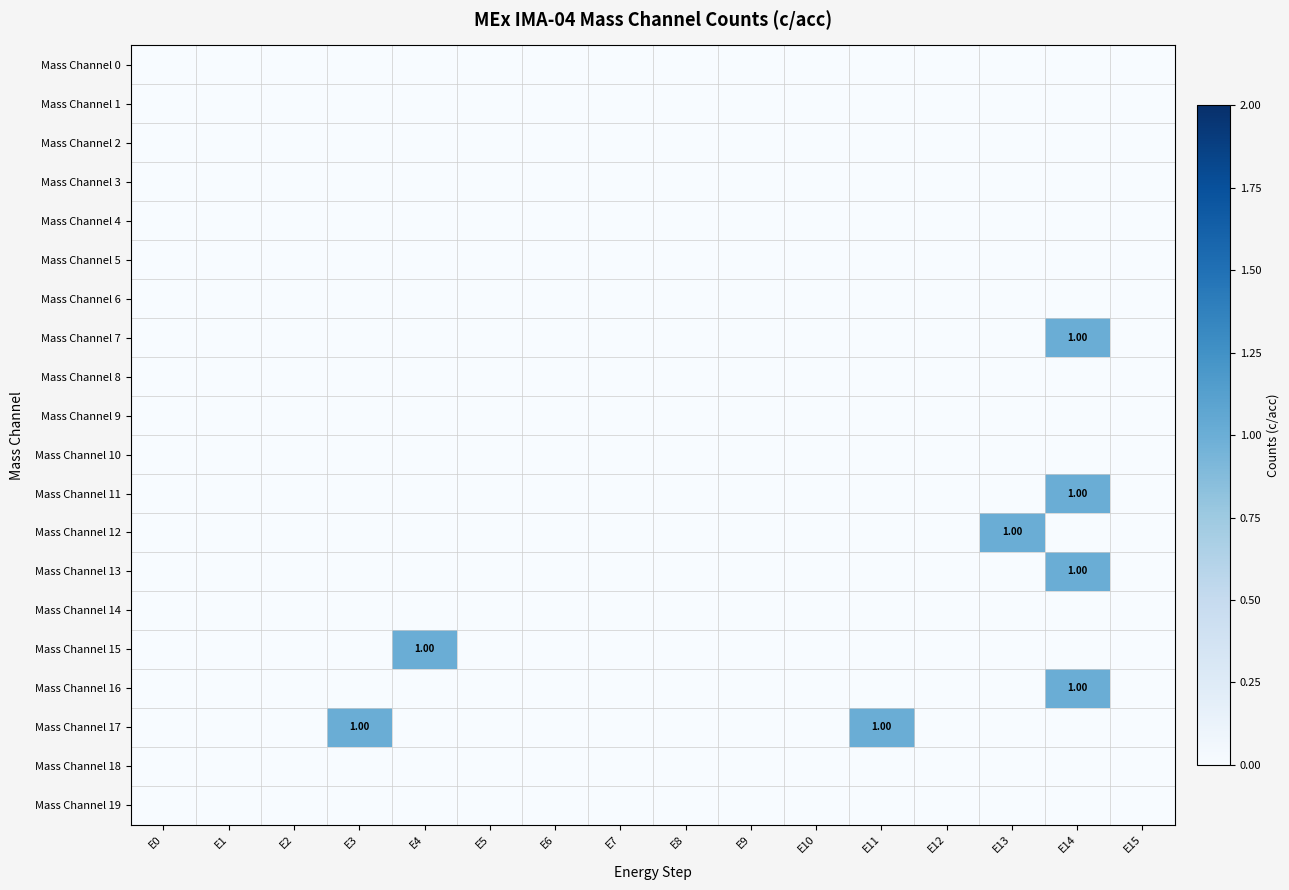

At how many categories does at least one series exceed 0?

5